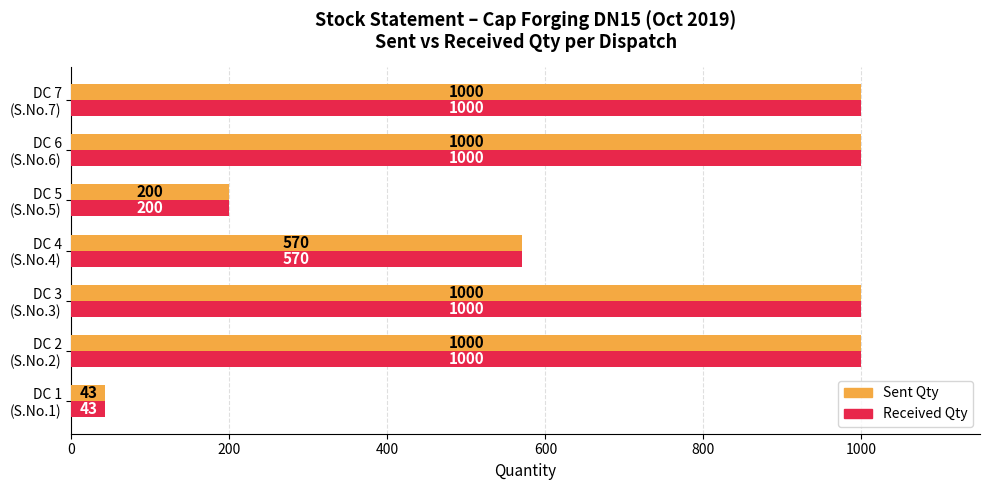

What is the sum of all Received Qty values?

4813